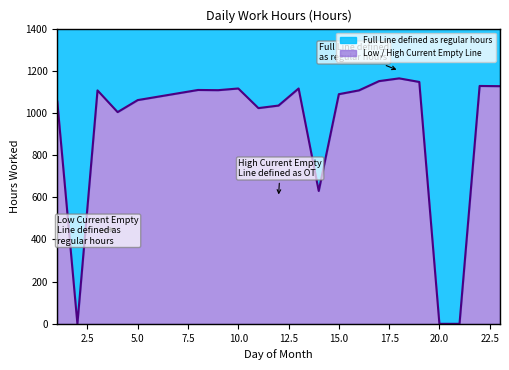

Where is the first local minimum?

2